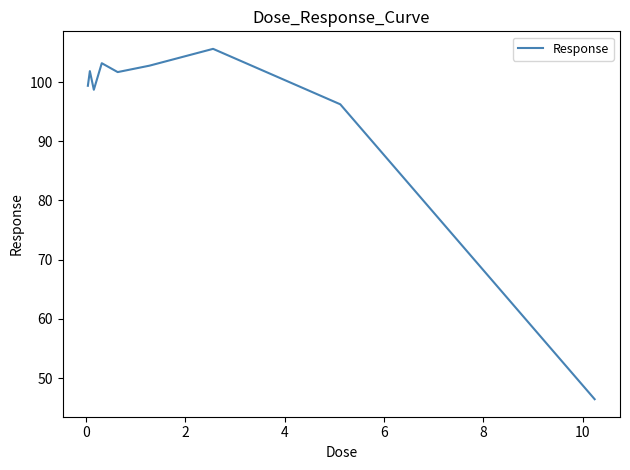

What is the greatest value displayed?

105.6